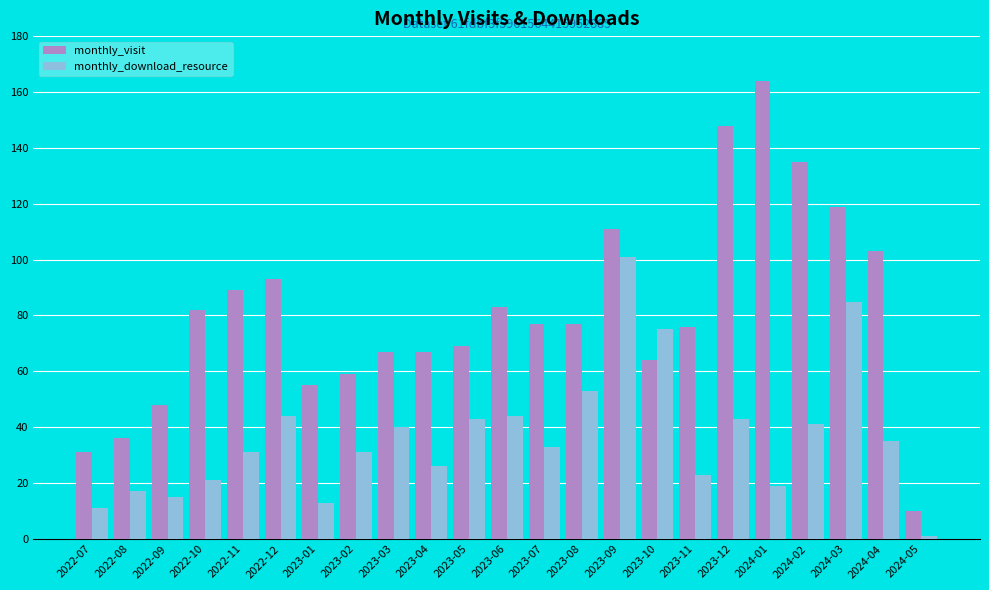

What are all the series names shown in the legend?

monthly_visit, monthly_download_resource